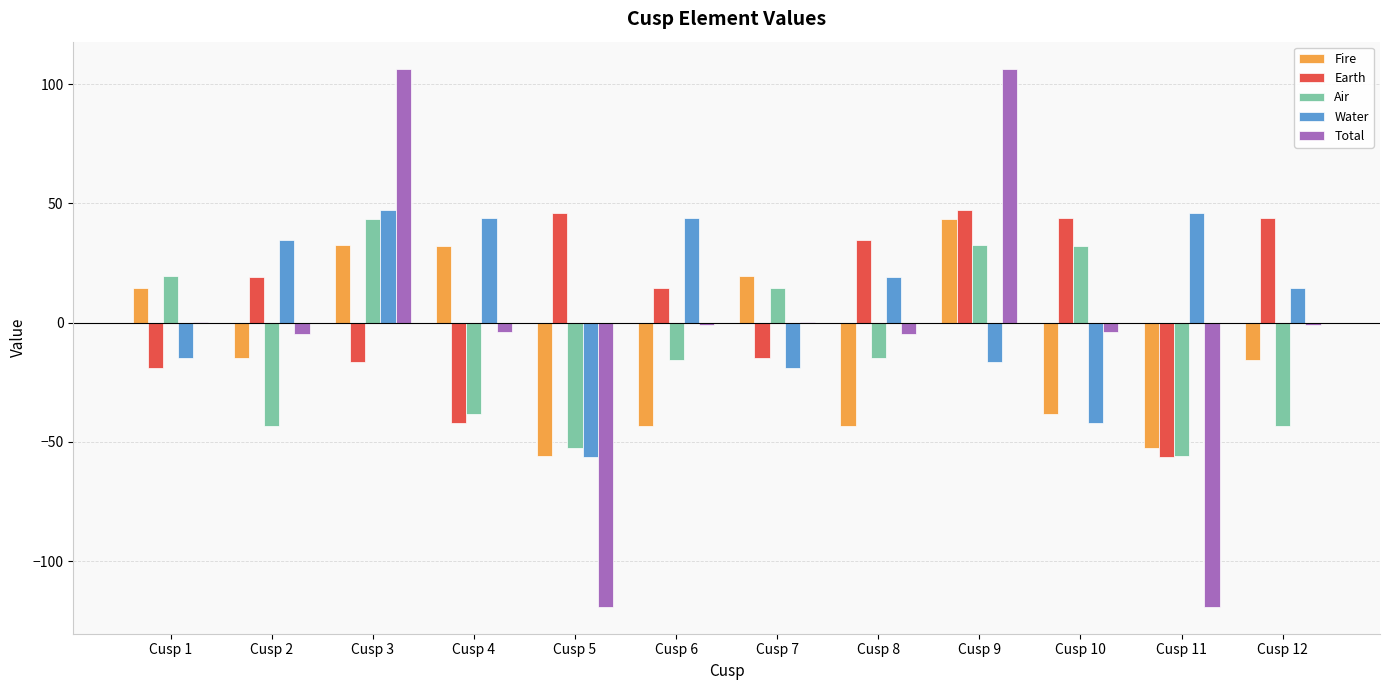

How many data points in Air are above -14?

5